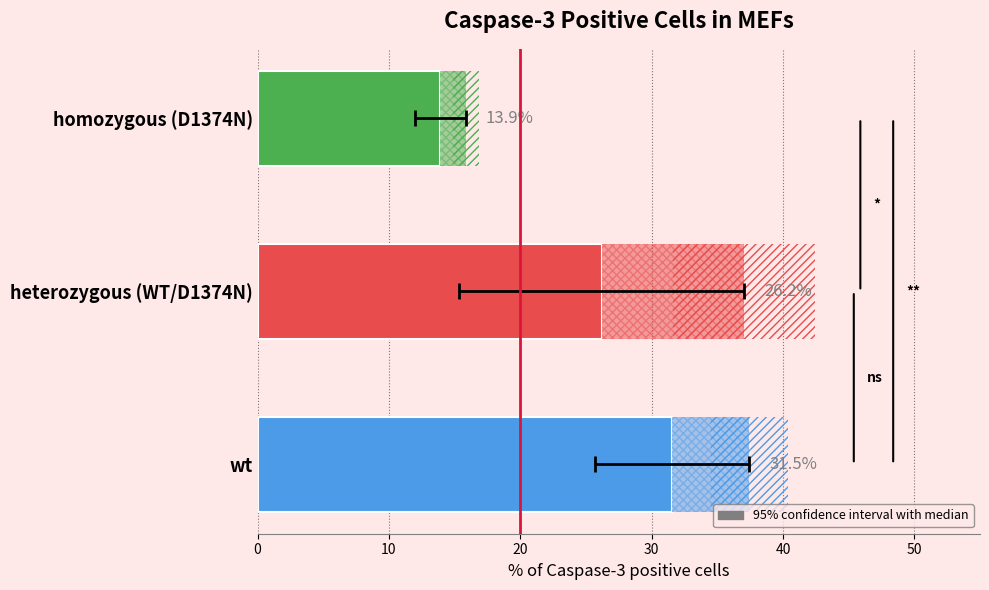

Does the chart contain any negative values?

No